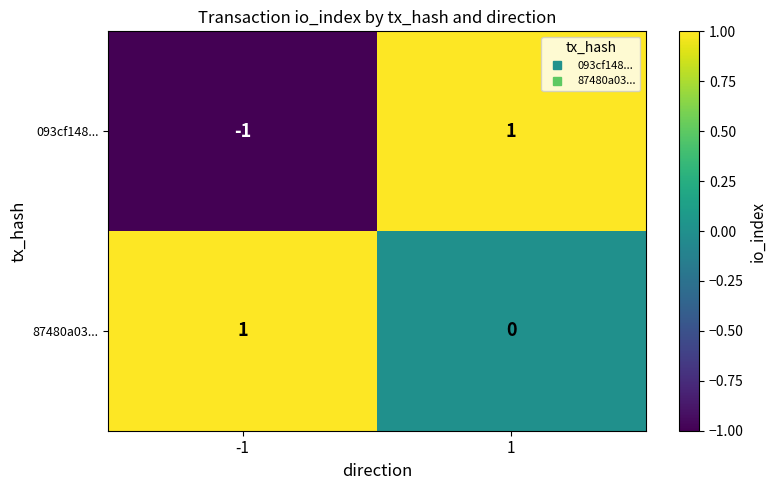

What is the greatest value displayed?

1